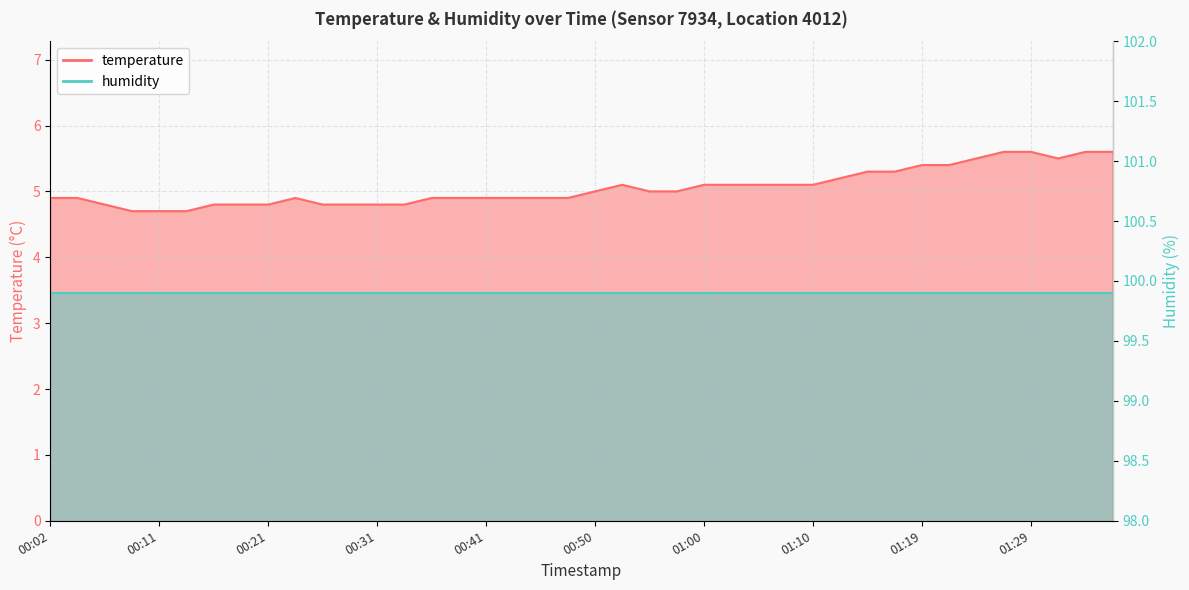

Between 00:24 and 00:55, which is larger?

00:55